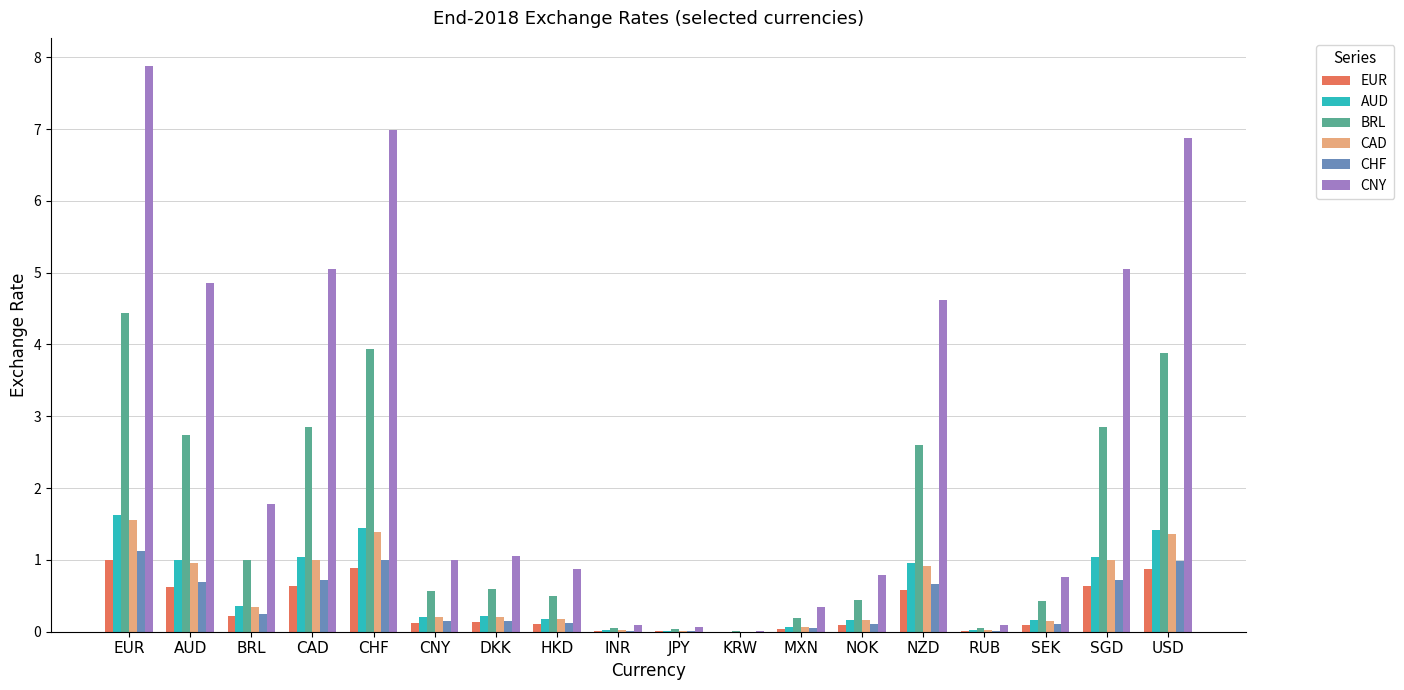

True or false: CNY has a value of 0.9 at HKD.

True